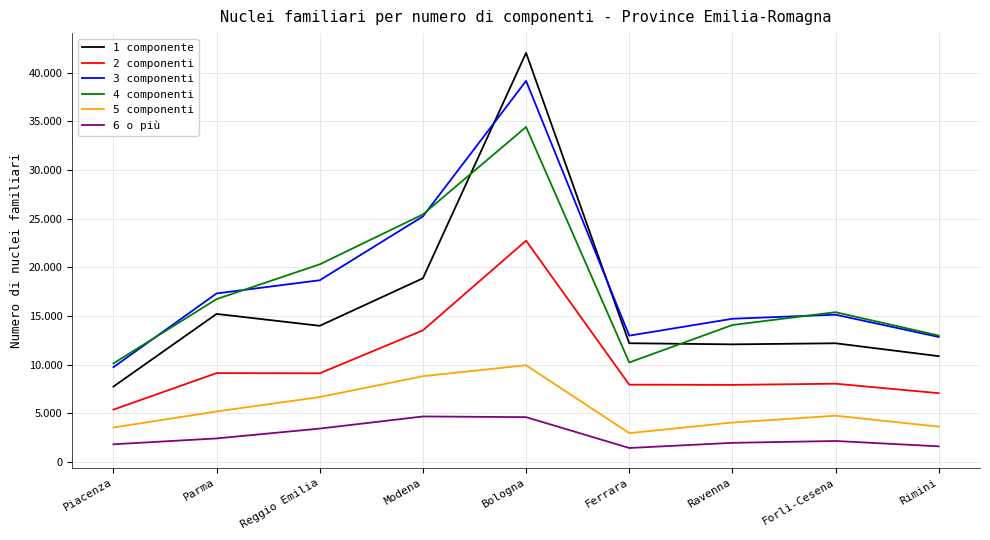

At which category does 6 o più reach its first local valley?

Ferrara